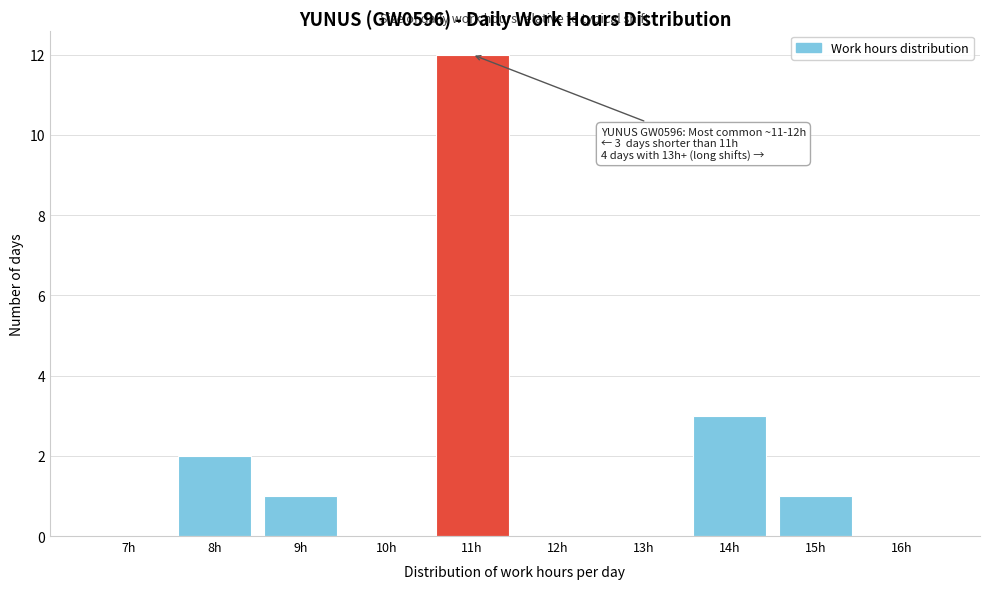

Reading left to right, extract all data points from this chart.

7h=0	8h=2	9h=1	10h=0	11h=12	12h=0	13h=0	14h=3	15h=1	16h=0